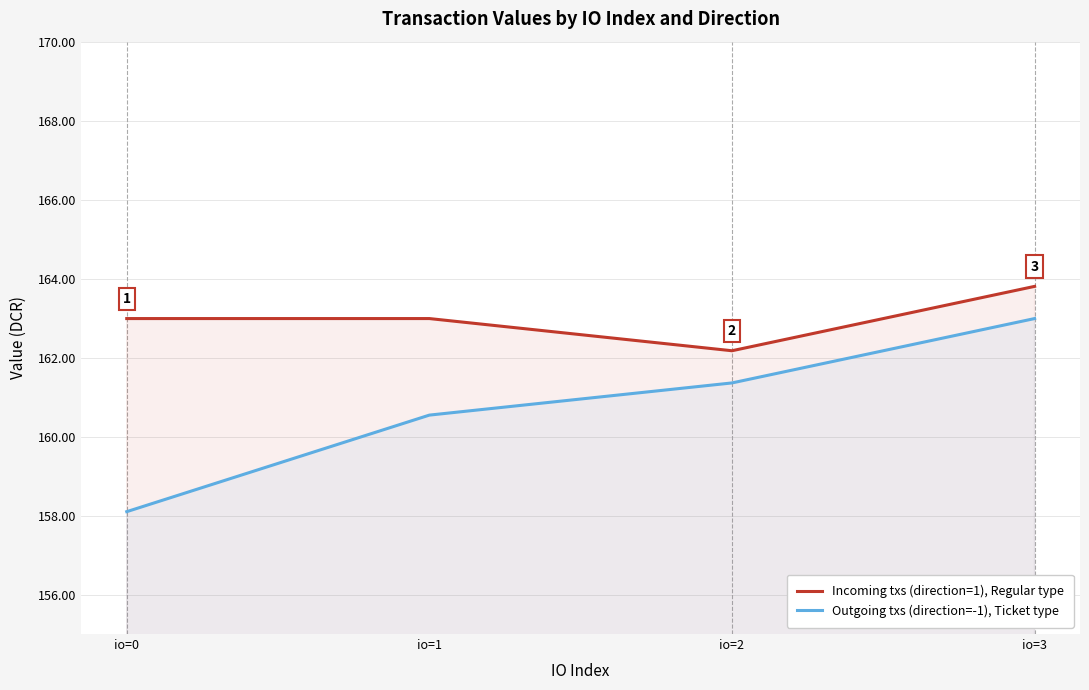

What is the value of the Outgoing txs (direction=-1), Ticket type point at the 1st from the left?

158.1